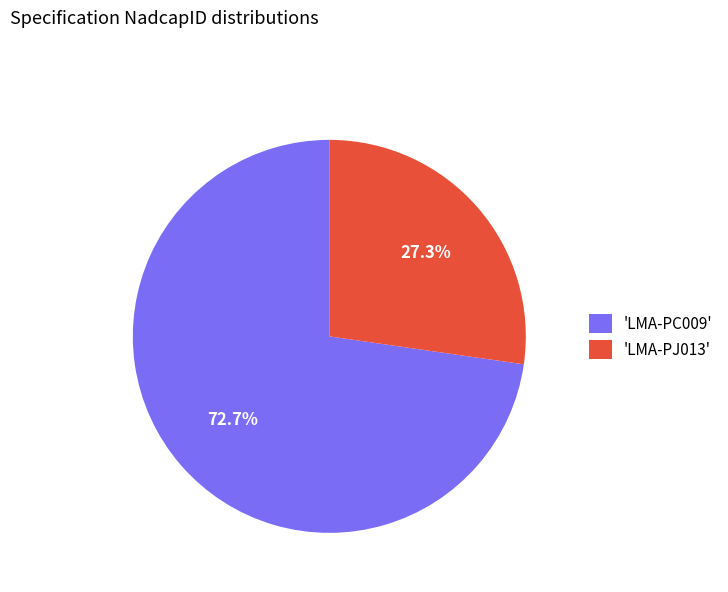

Which has a higher value, 'LMA-PJ013' or 'LMA-PC009'?

'LMA-PC009'